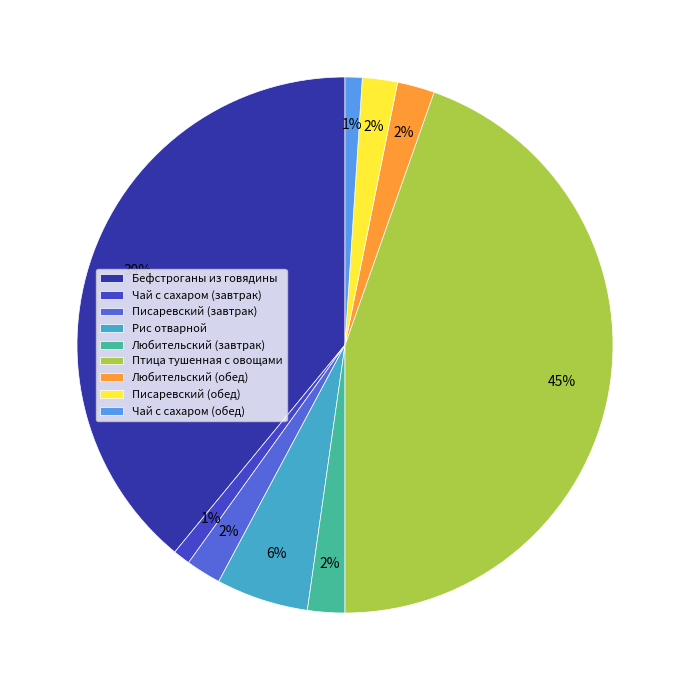

Which category has the biggest portion of the pie?

Птица тушенная с овощами